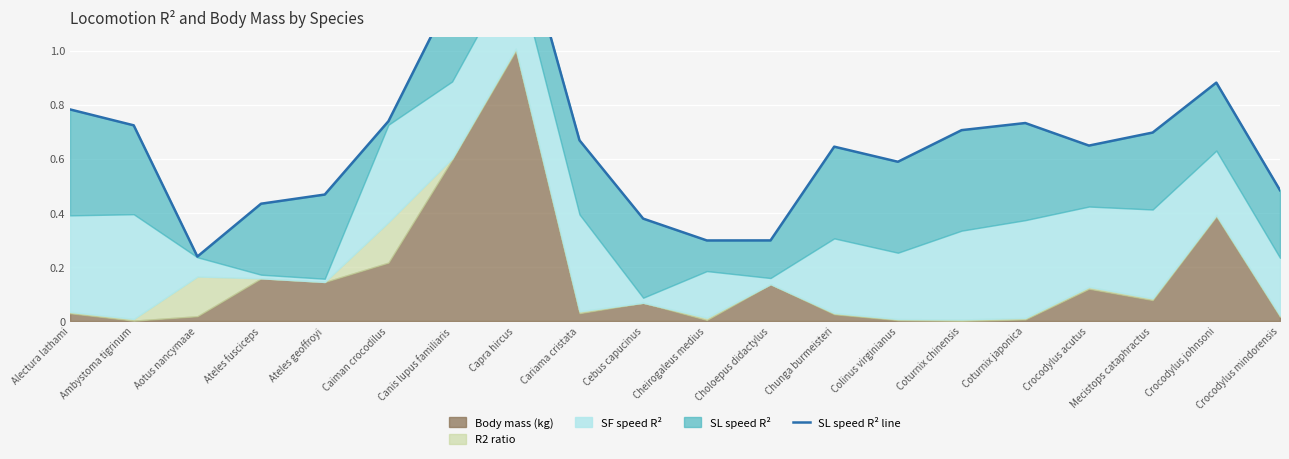

How many points are higher than both their immediate neighbors (excluding endpoints)?

4